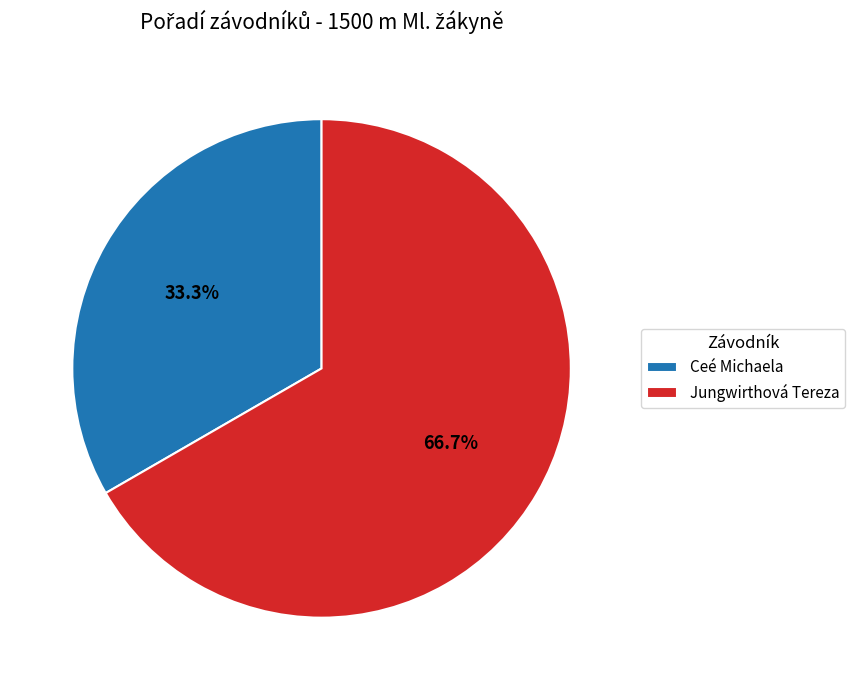

Is it true that Ceé Michaela is 33% of the pie?

True